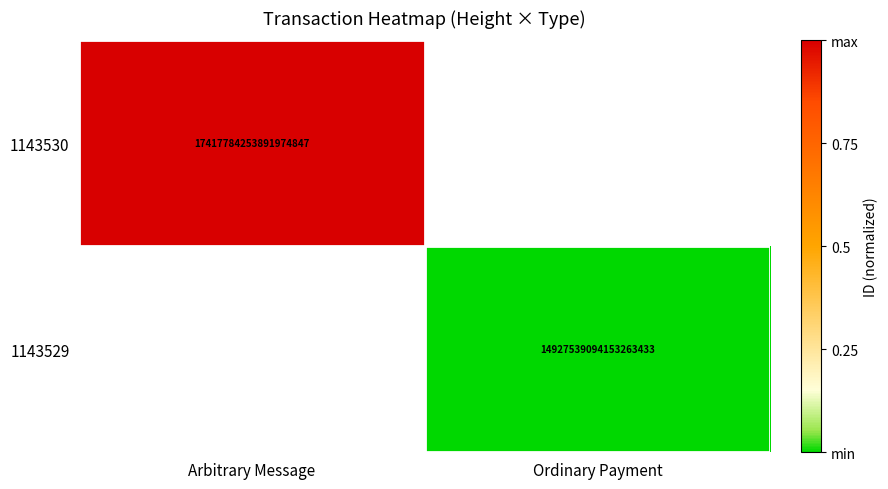

The value of 1143530 at Arbitrary Message is 31314580500381454336. True or false?

False